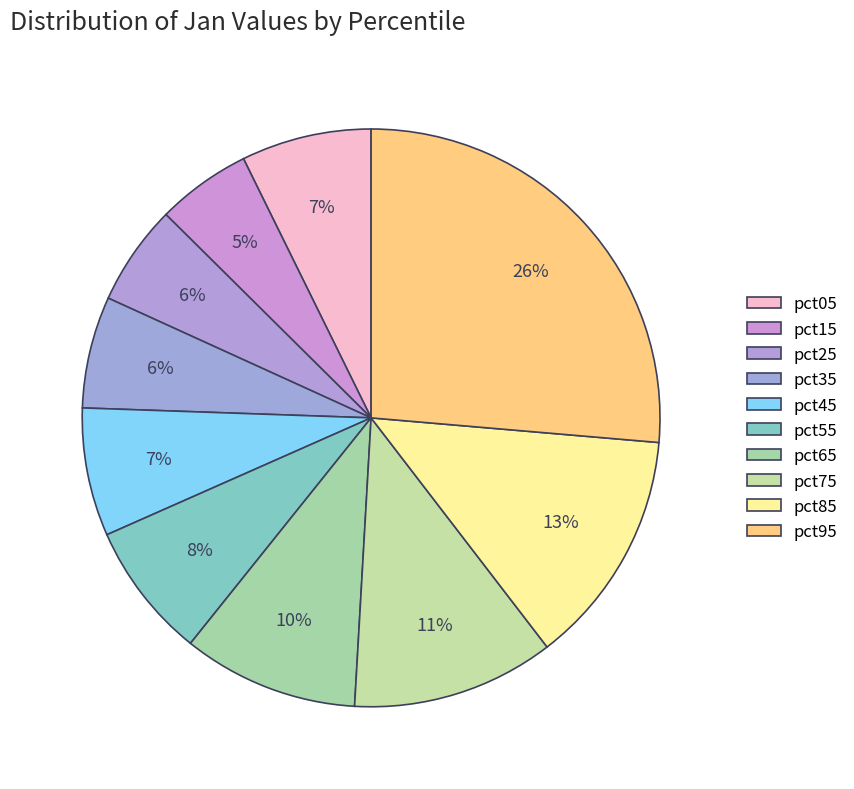

How many slices are in this pie chart?

10